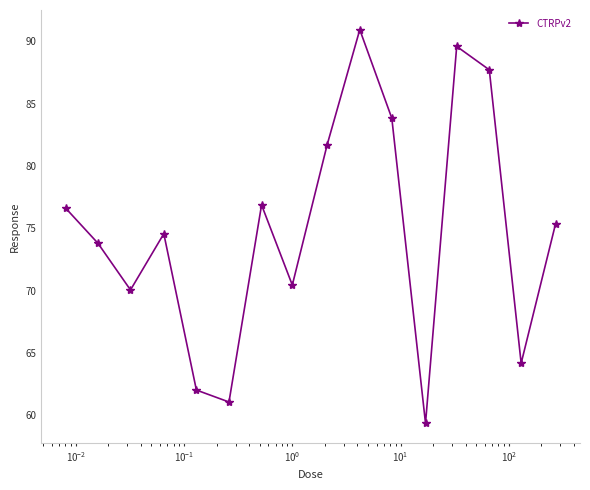

Does the chart display data point markers on the line(s)?

Yes